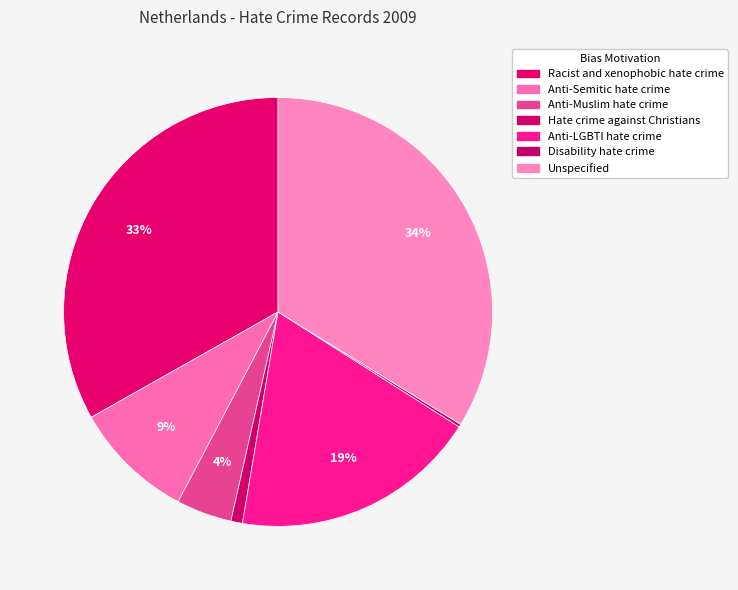

To the nearest percent, what is the combined percentage of Disability hate crime and Unspecified?

34%